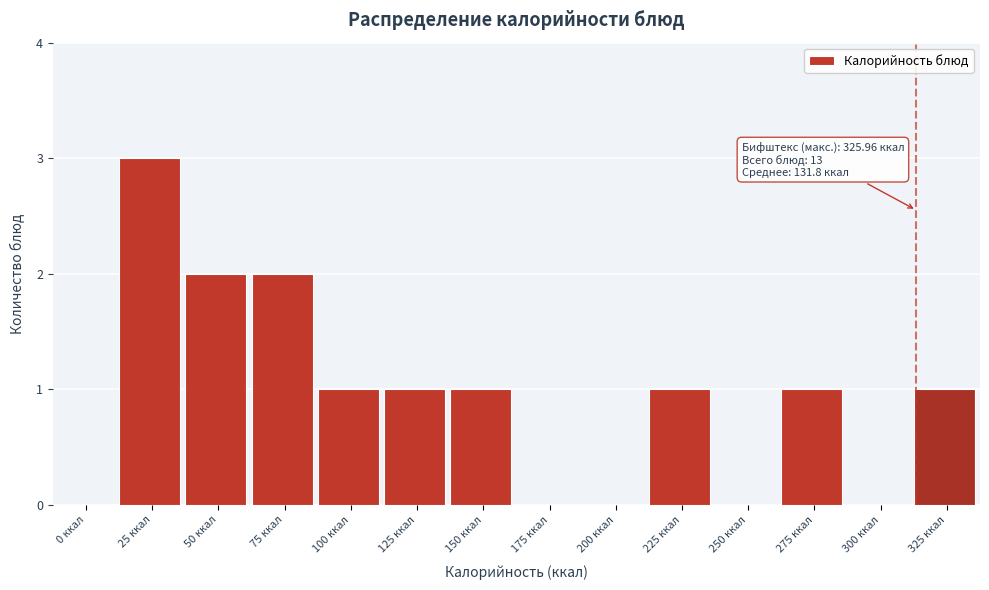

Reading left to right, what are all the values shown in this chart?

0 ккал=0	25 ккал=3	50 ккал=2	75 ккал=2	100 ккал=1	125 ккал=1	150 ккал=1	175 ккал=0	200 ккал=0	225 ккал=1	250 ккал=0	275 ккал=1	300 ккал=0	325 ккал=1